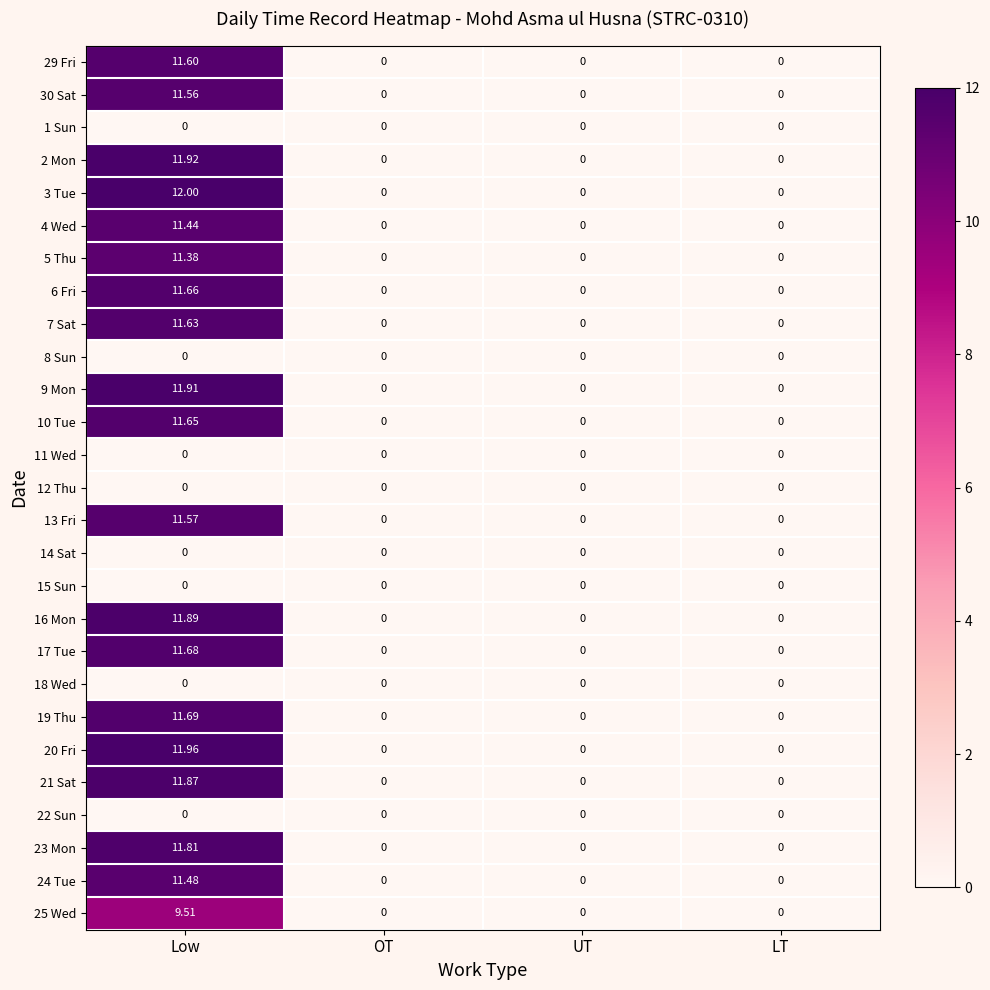

At which category is the sum across all series the highest?

Low